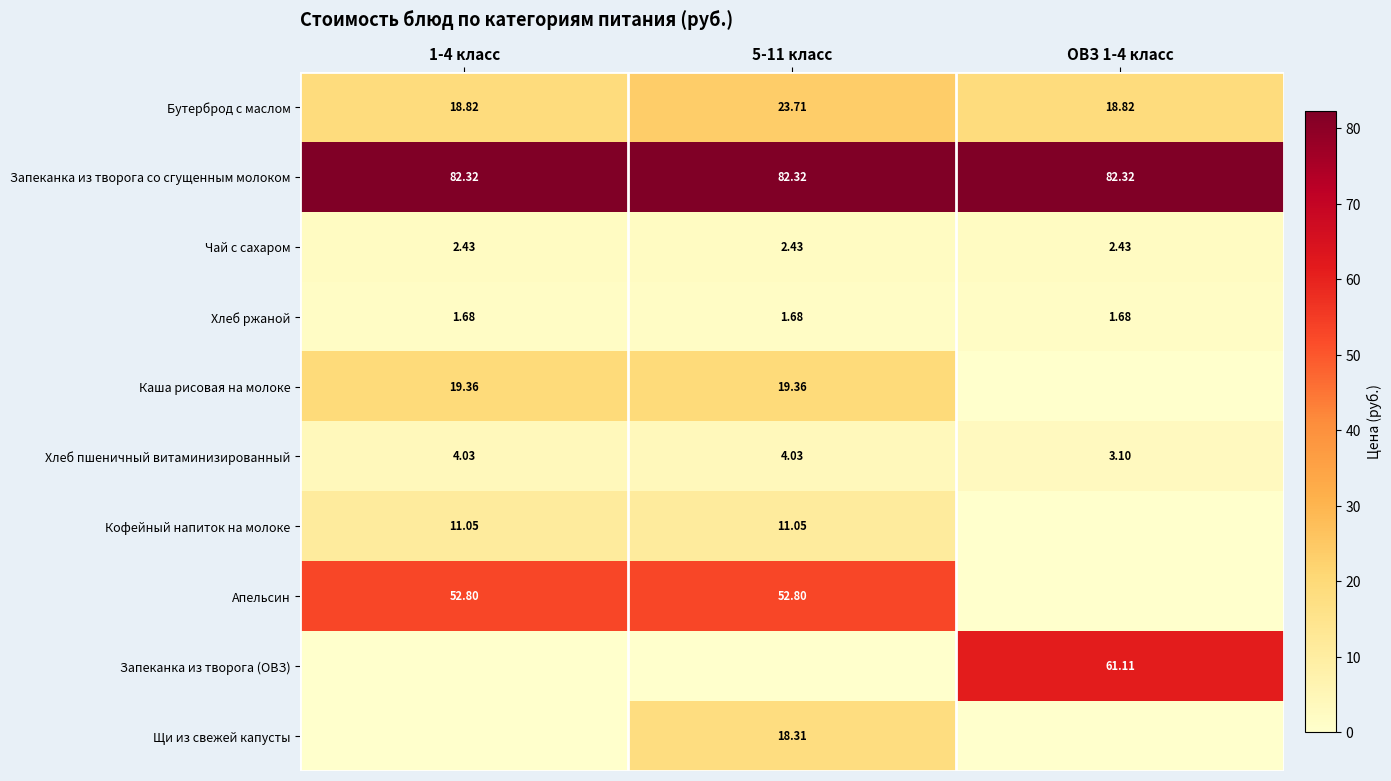

At how many categories does at least one series exceed 52?

3